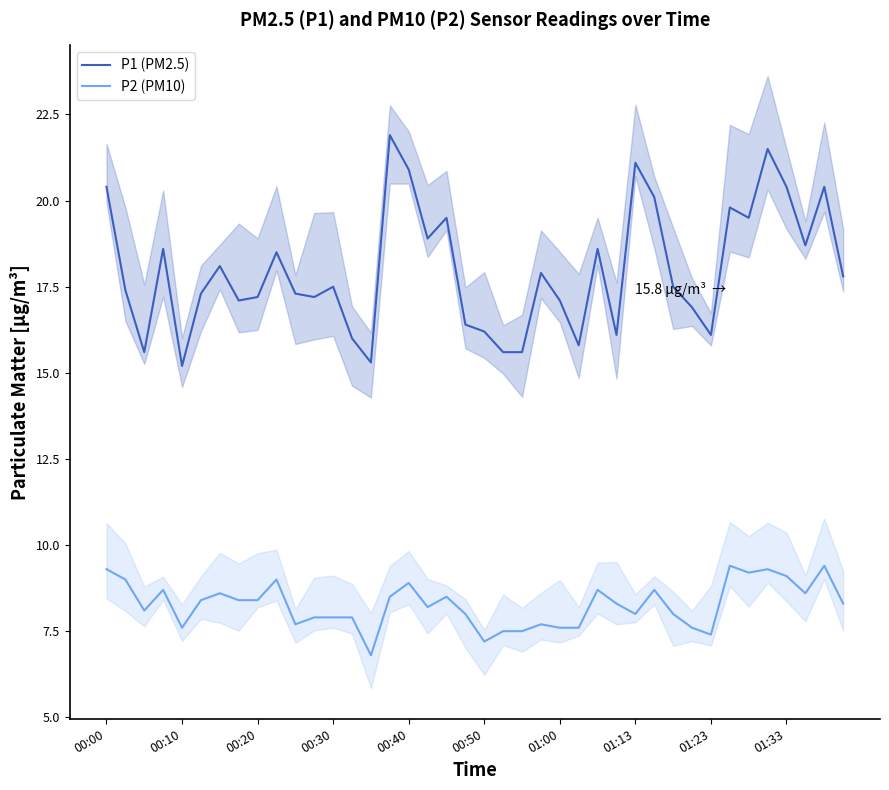

How many lines are shown in the chart?

2